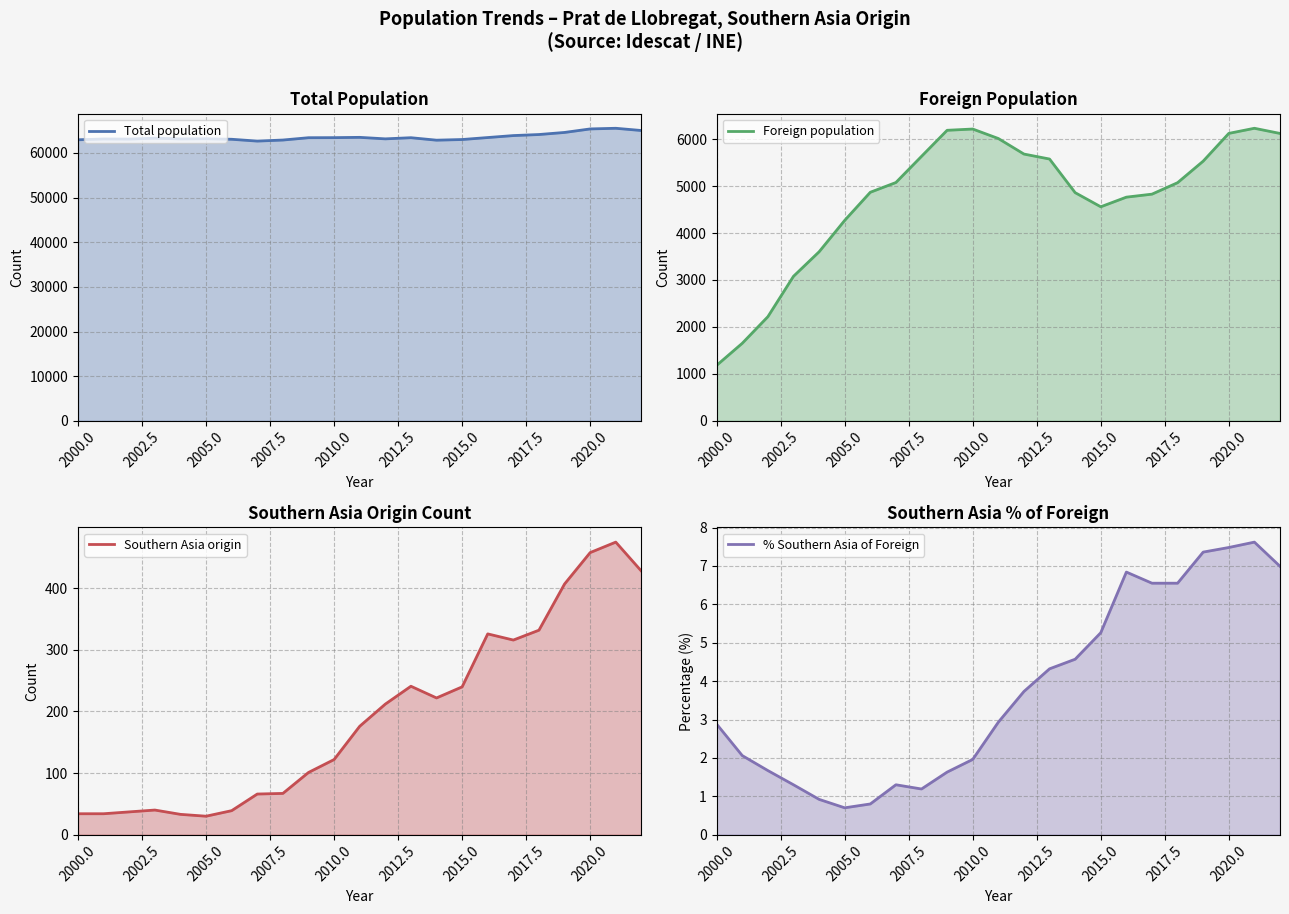

Is it true that Total population equals 24551 at 2000.0?

False